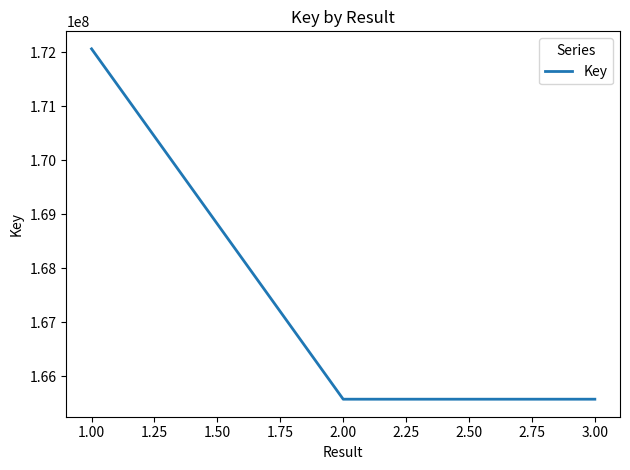

How many lines are shown in the chart?

1